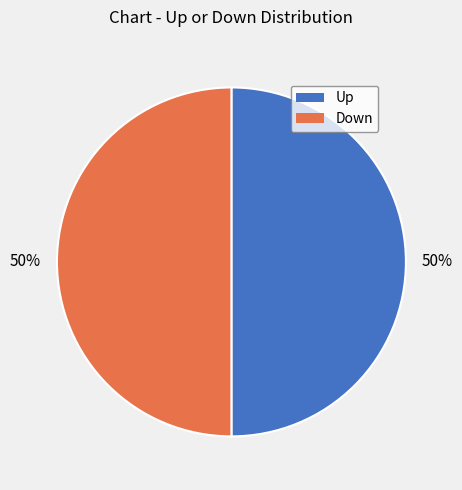

How many segments does this pie chart have?

2